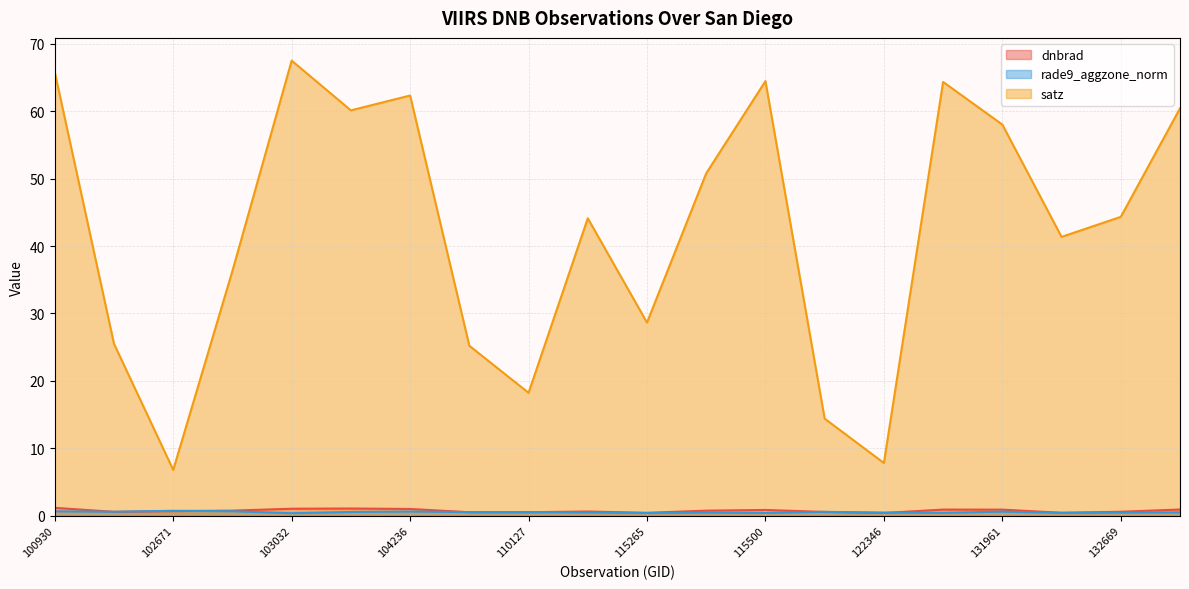

Which series has the widest spread of values?

satz line